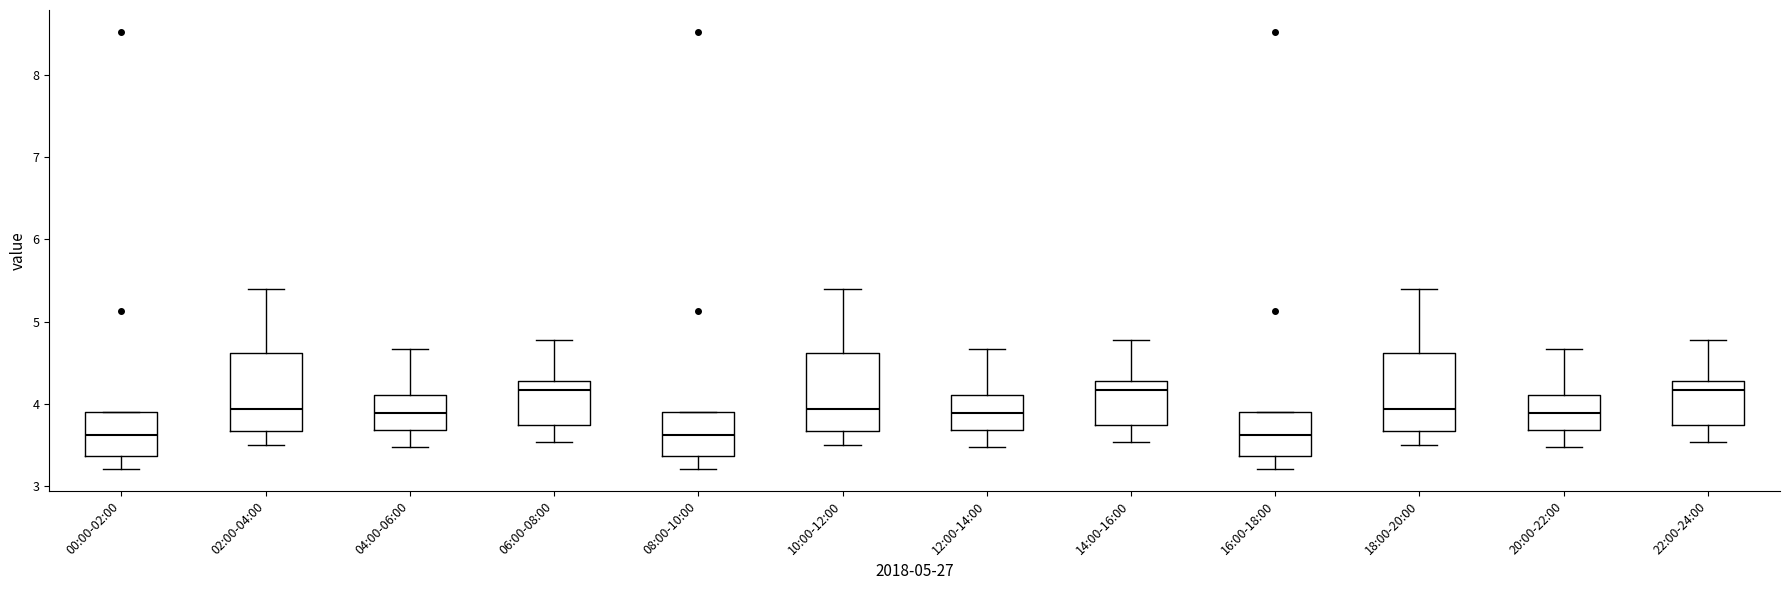

Where is the lower edge of the box for 16:00-18:00 on the y-axis? The values are not printed on the chart, so give them approximately, as read against the axis.

3.4